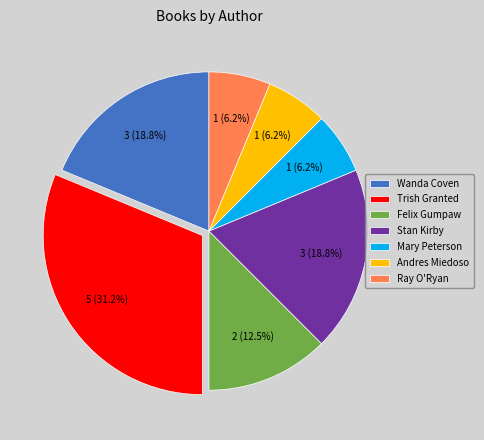

Which category has the biggest portion of the pie?

Trish Granted